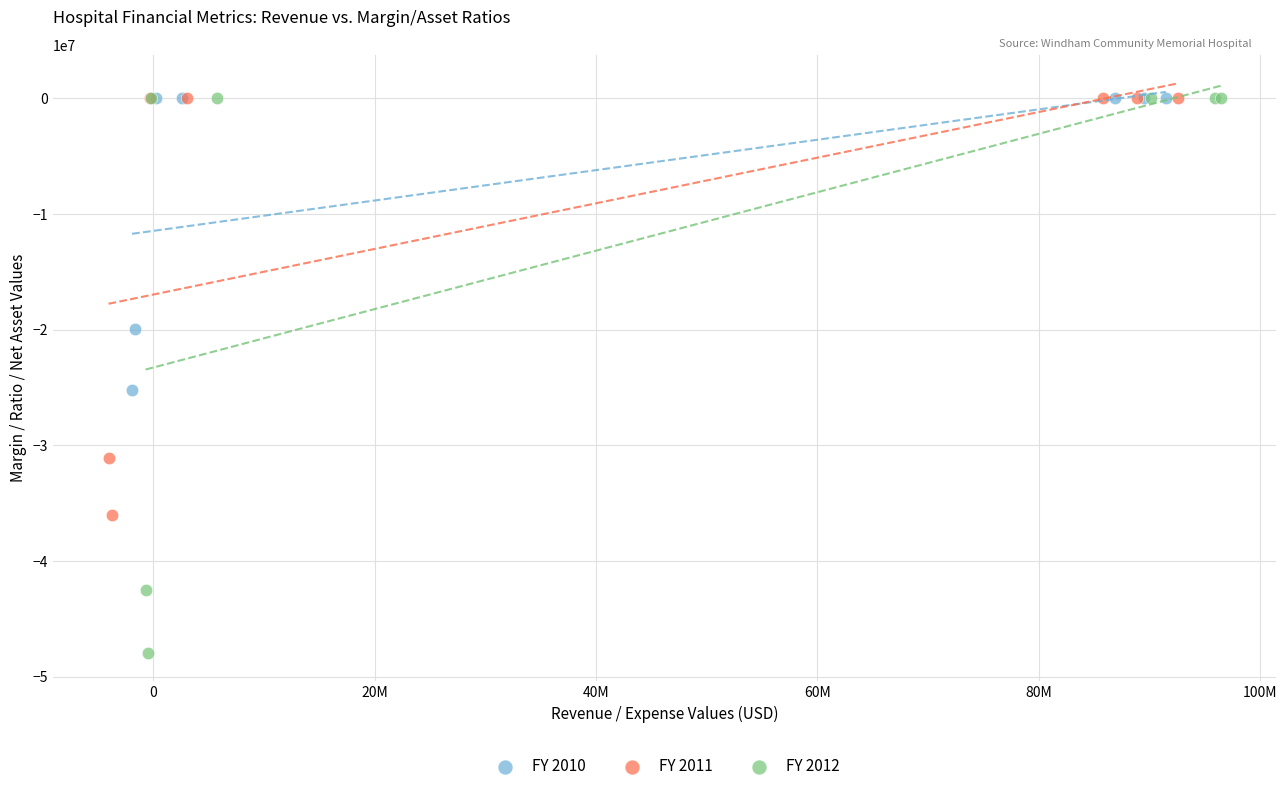

What are all the series names shown in the legend?

FY 2010, FY 2011, FY 2012